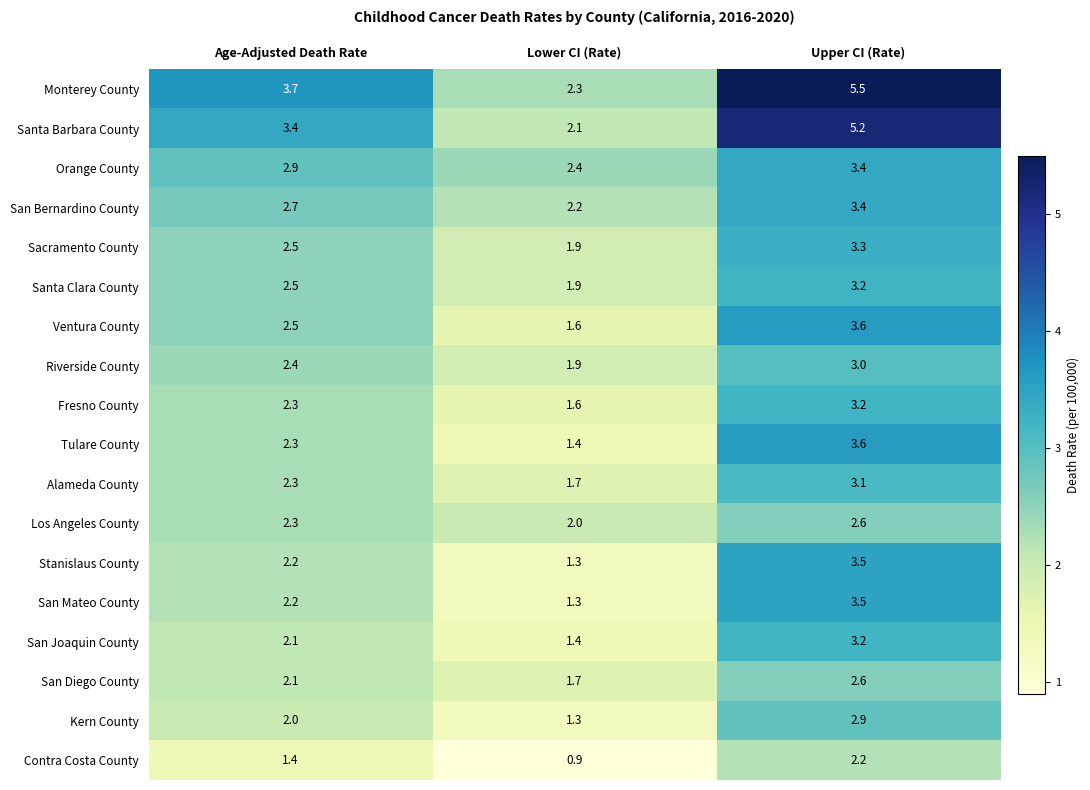

How many categories are shown in the chart?

3